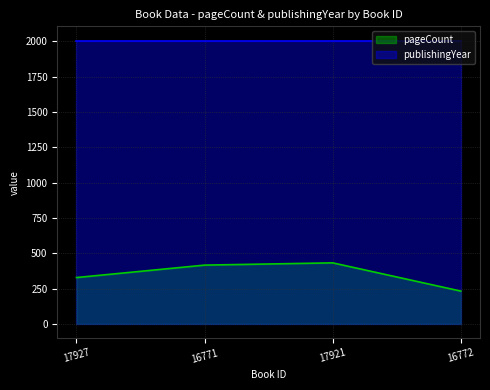

Which label corresponds to the smallest value in the chart?

16772